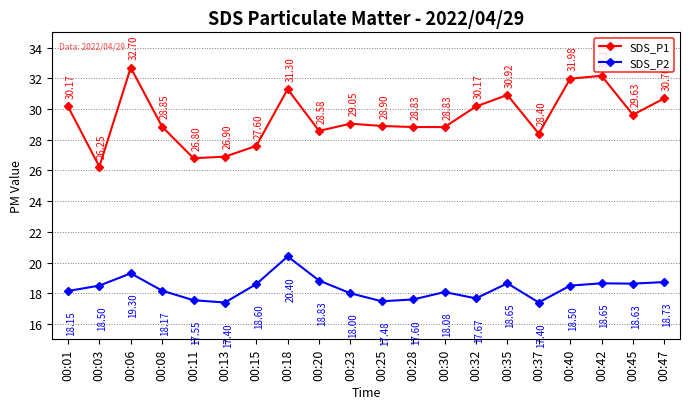

True or false: SDS_P1 has a value of 38.8 at 00:45.

False